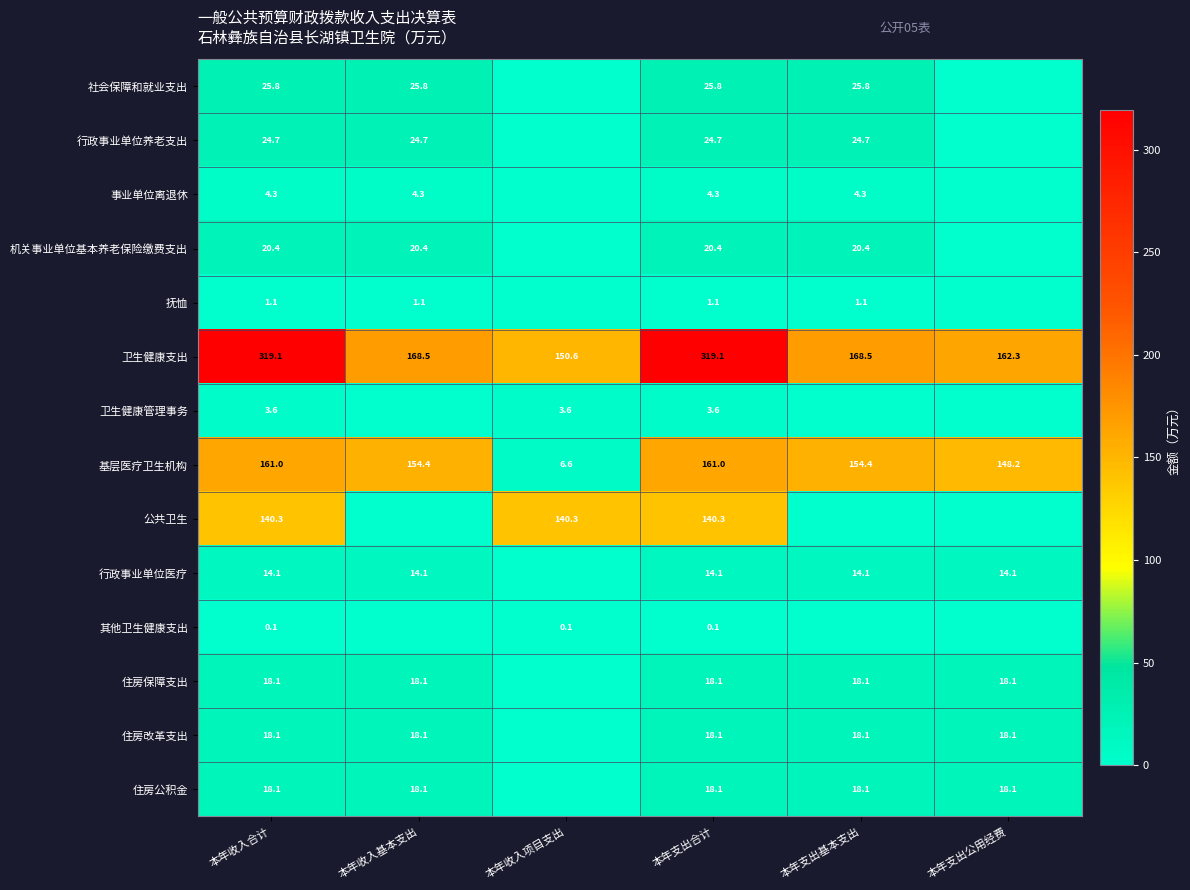

What is the total value across all series at 本年收入基本支出?

467.3